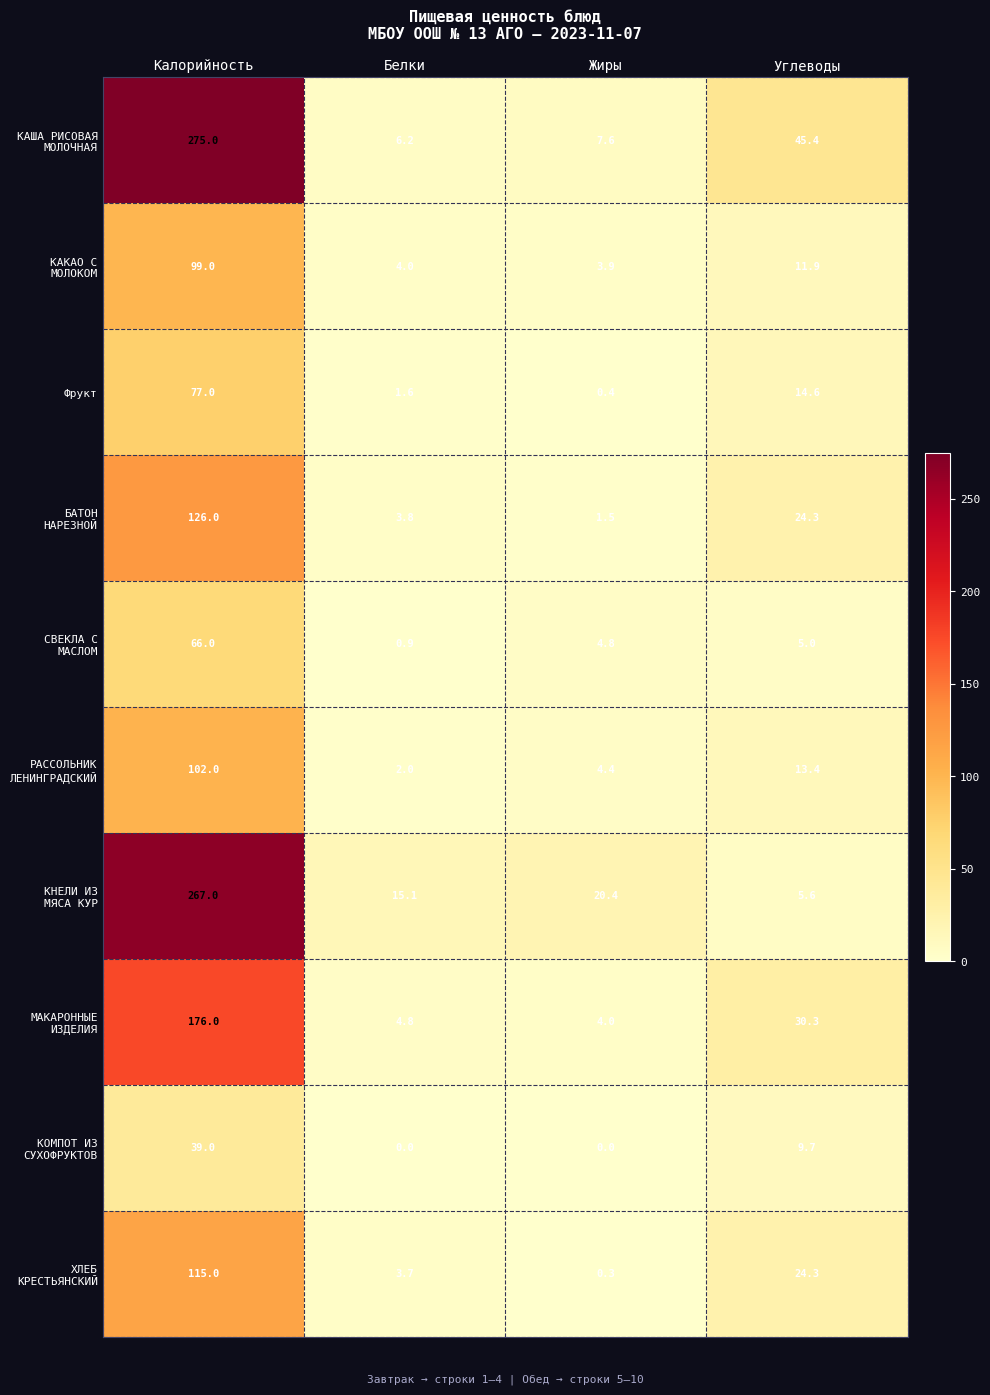

Is it true that Фрукт equals 21.1 at Углеводы?

False